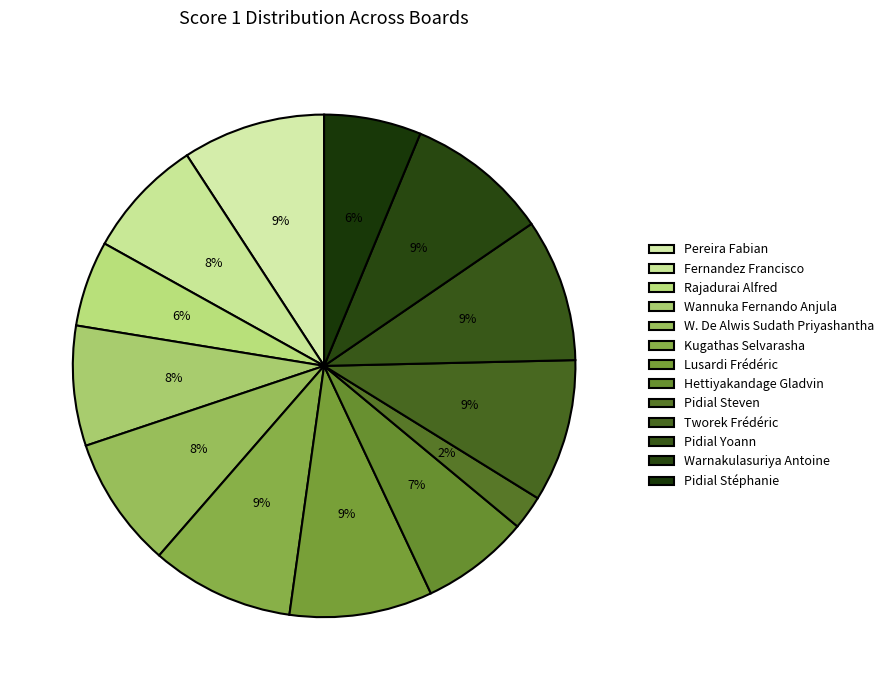

How many slices are in this pie chart?

13